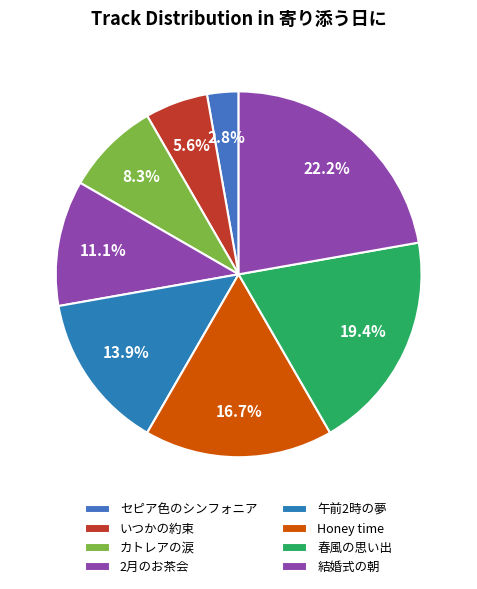

To the nearest percent, what is the average slice percentage?

12%